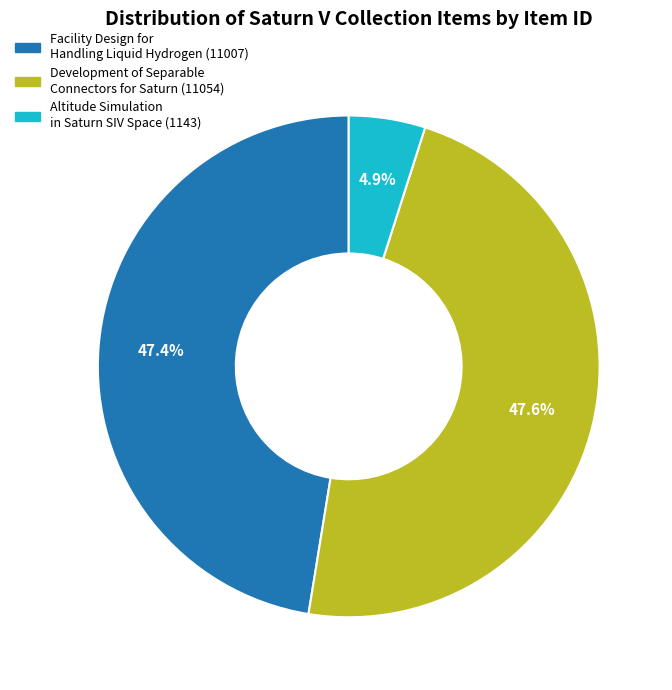

True or false: Altitude Simulation in Saturn SIV Space (1143) accounts for 5% of the total.

True